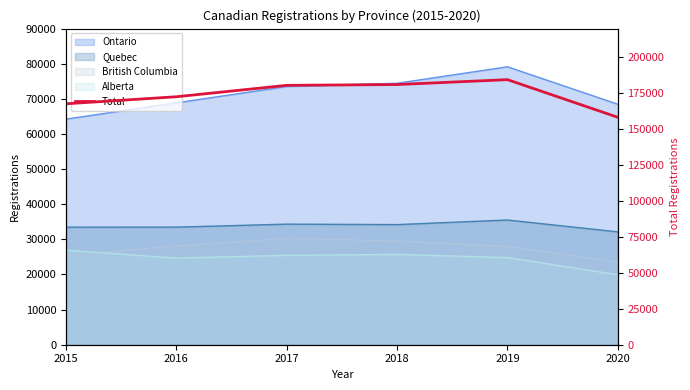

What is the sum of all values?

1044560